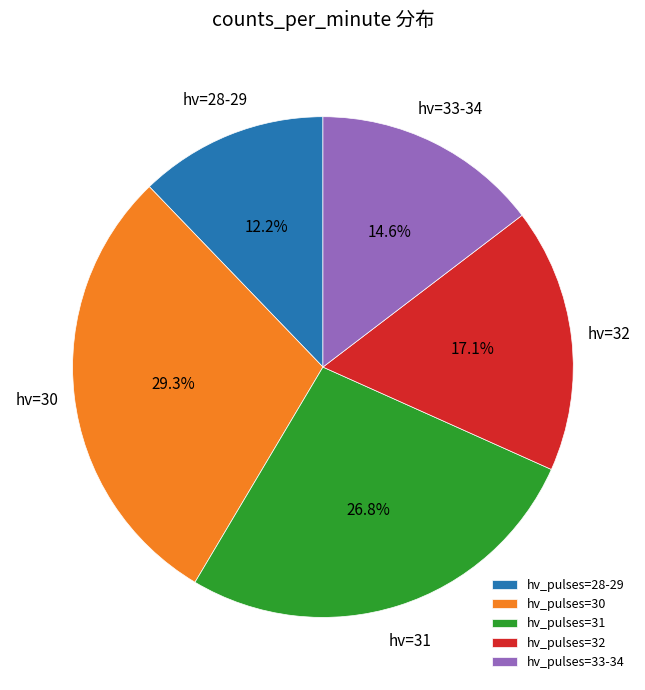

What is the total percentage of hv_pulses=32 and hv_pulses=28-29?

29.3%